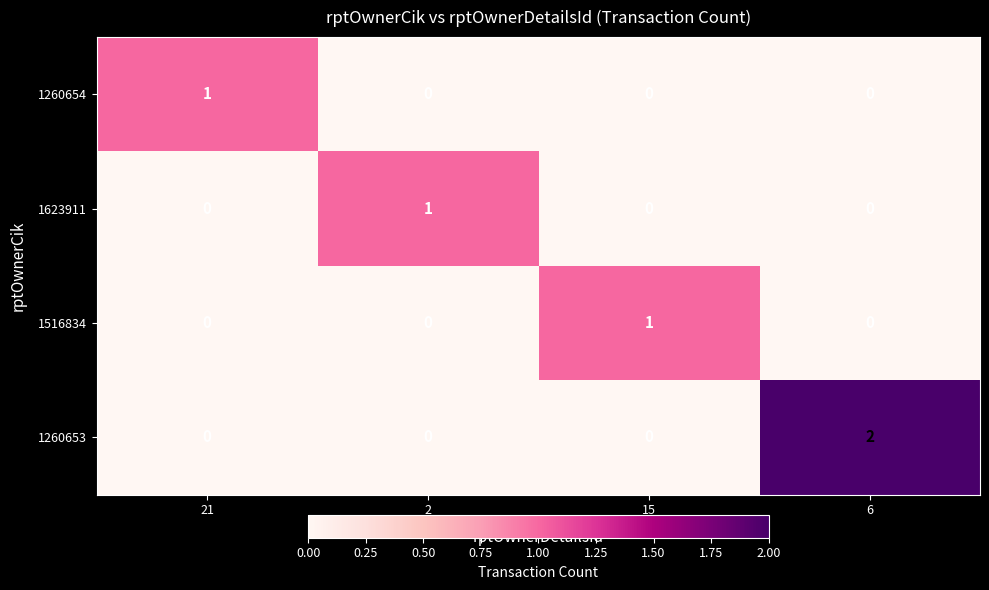

What is the total value across all series at 6?

2